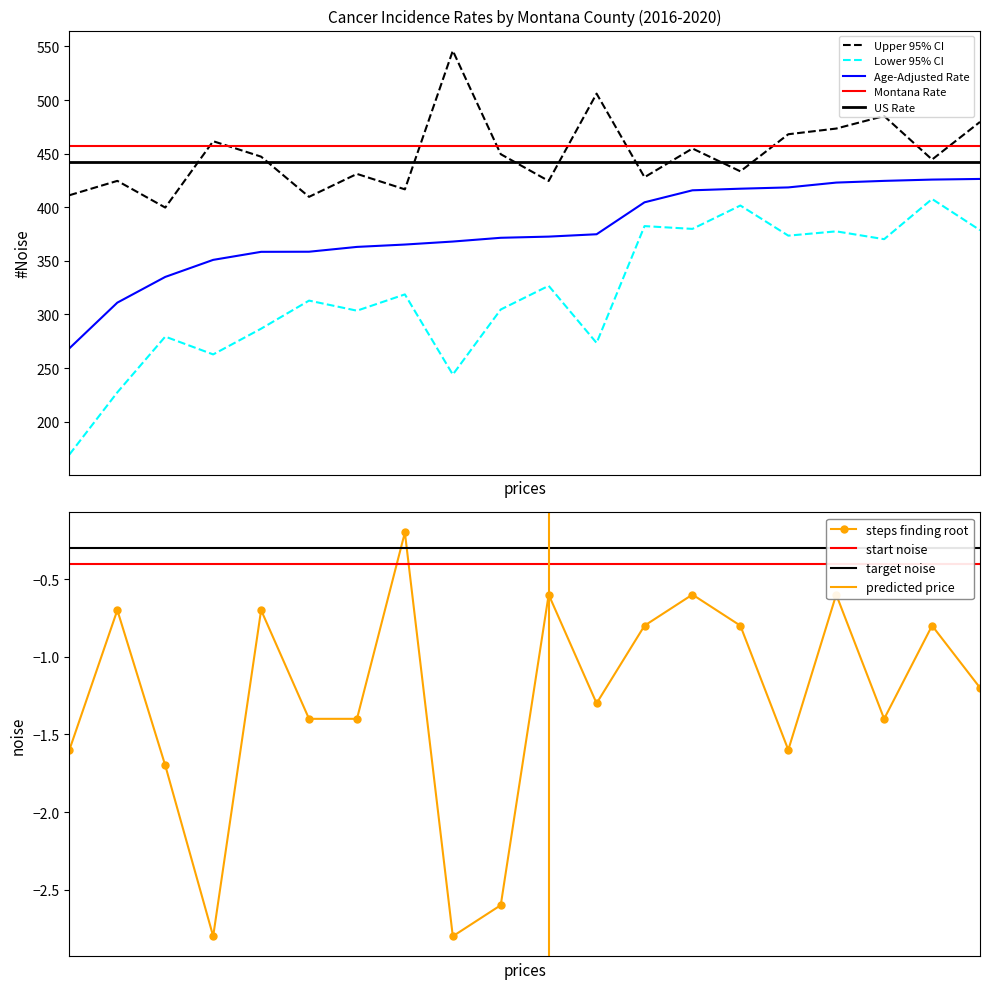

Is it true that Age-Adjusted Rate equals 418.5 at Fergus?

True